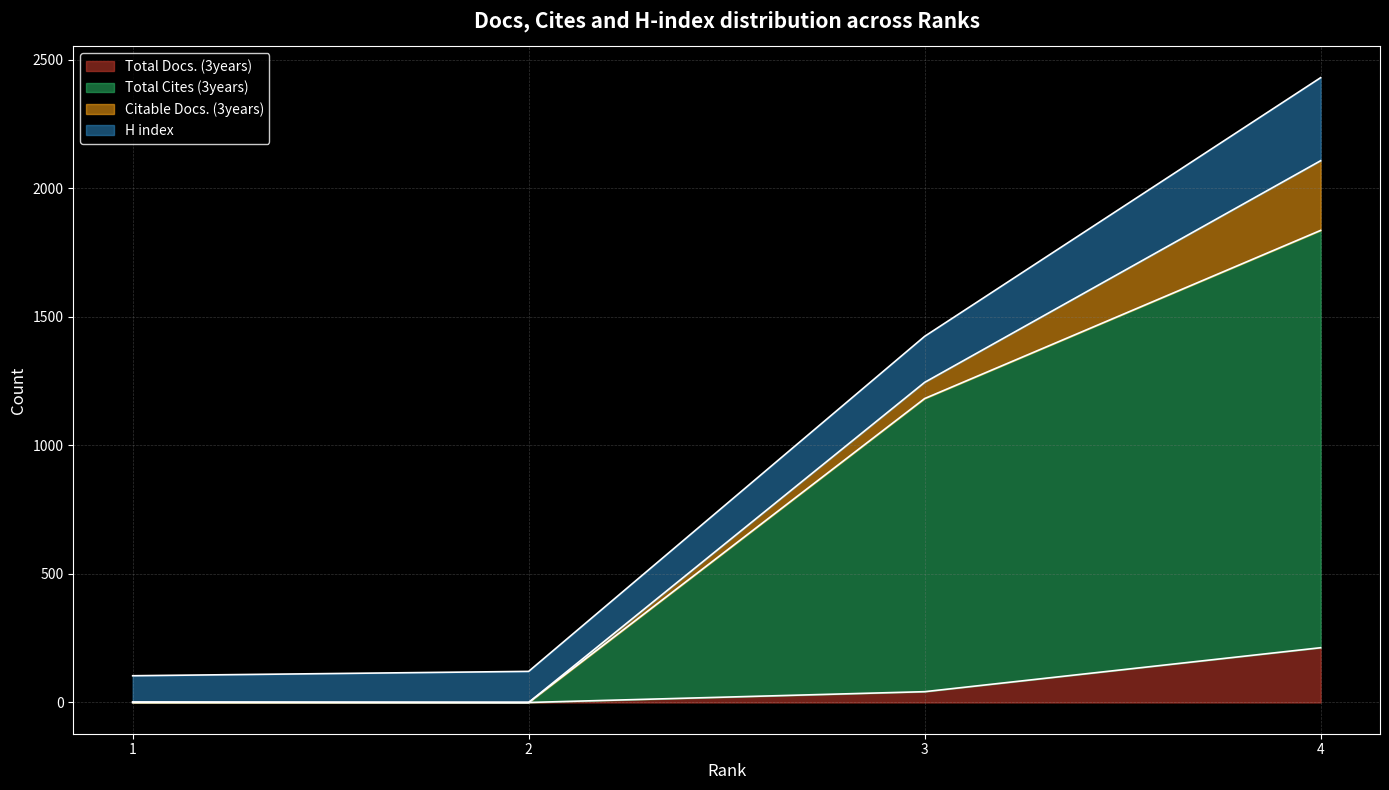

True or false: Total Cites (3years) has more than 1 interior local peaks.

False